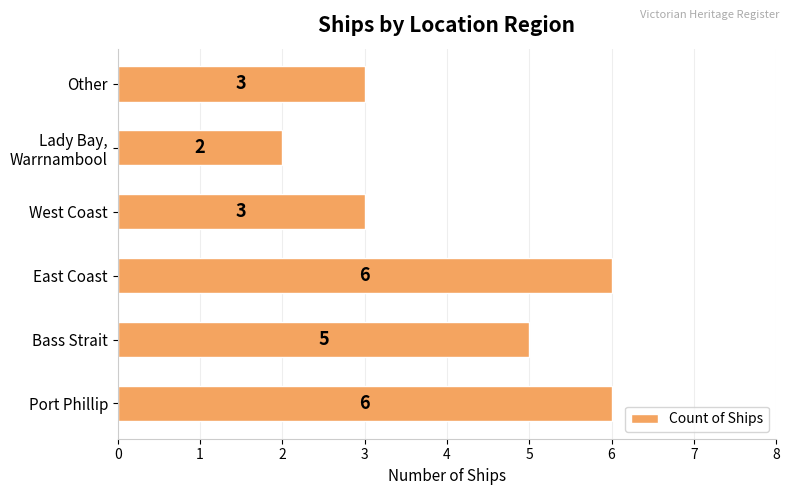

What is the greatest value displayed?

6